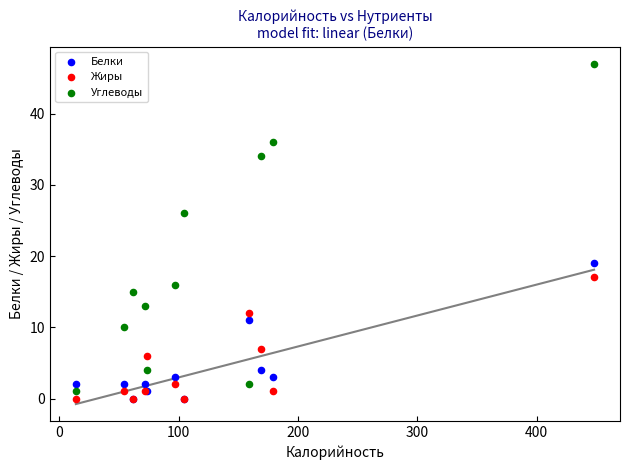

Which series has the widest spread of Y values?

Углеводы